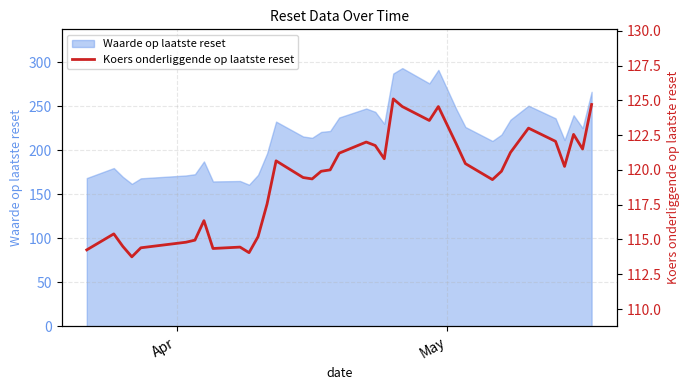

What is the maximum value for Waarde op laatste reset?

293.1